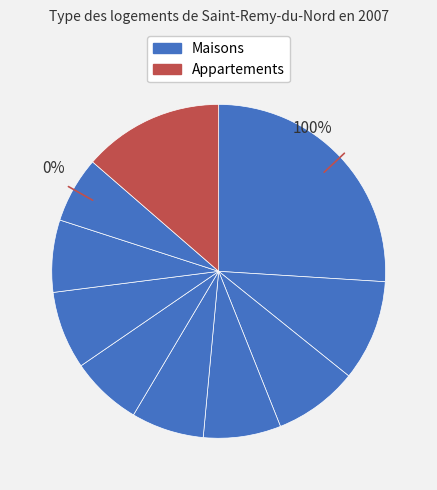

True or false: pct35 accounts for 19% of the total.

False